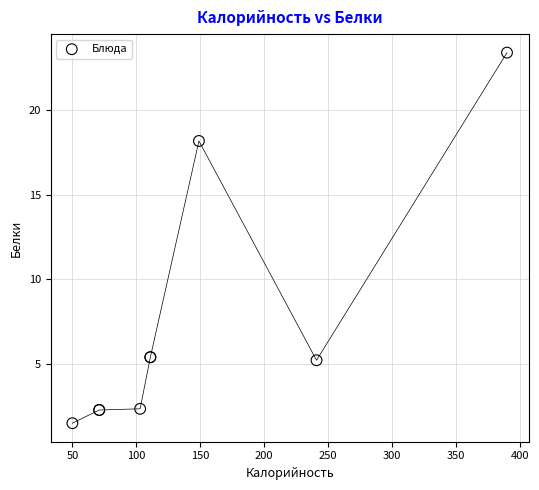

What Y value in the scatter plot is closest to 12?

18.2